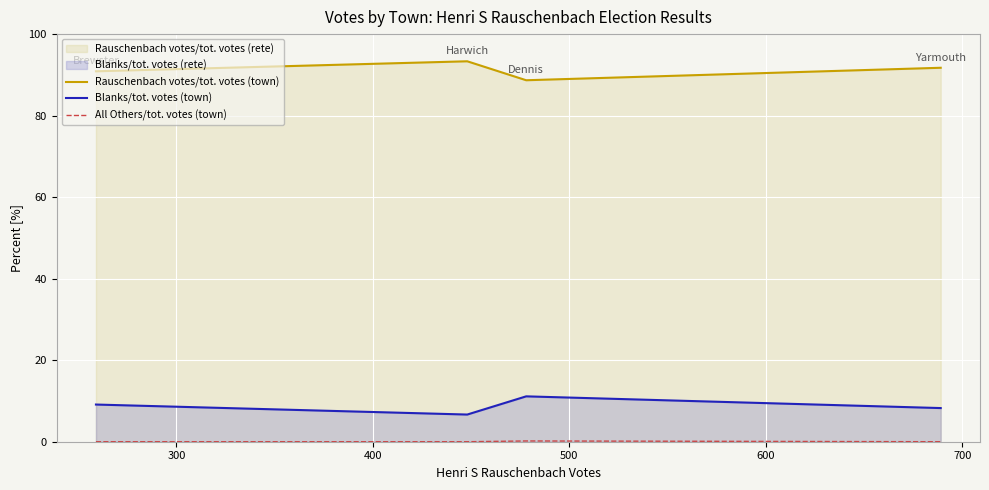

At how many categories does at least one series exceed 80?

4